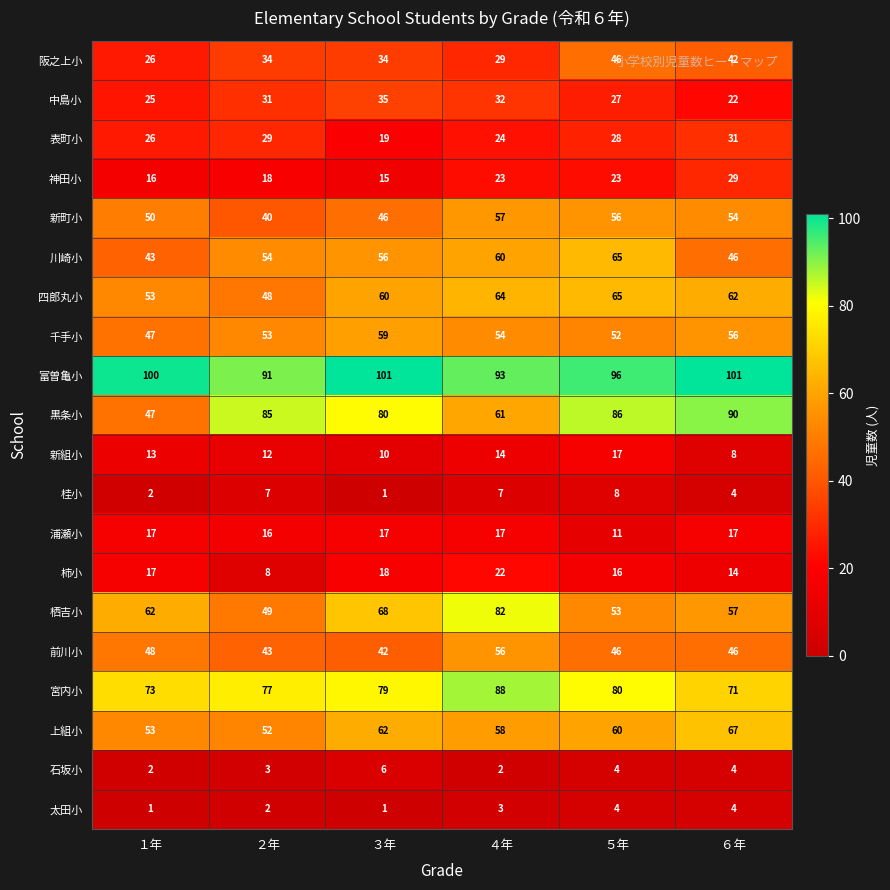

What is the difference between the highest and lowest values at ５年?

92